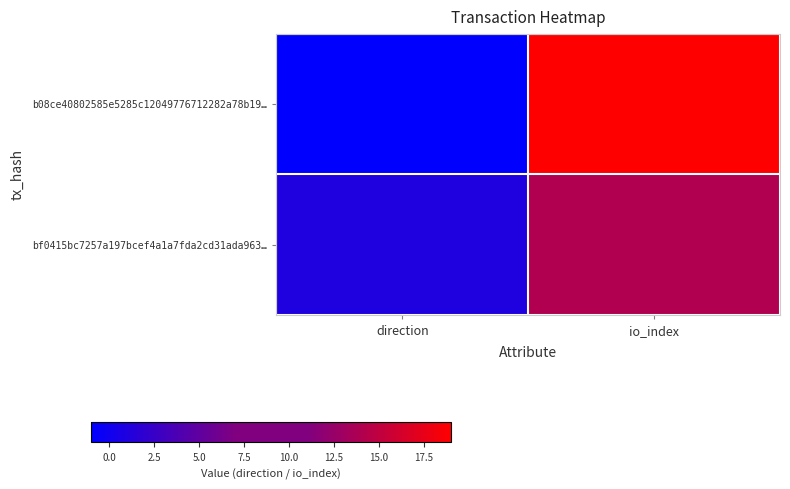

Reading left to right, what are all the values shown in this chart?

b08ce40802585e5285c12049776712282a78b19…: direction=-1	io_index=19
bf0415bc7257a197bcef4a1a7fda2cd31ada963…: direction=1	io_index=14